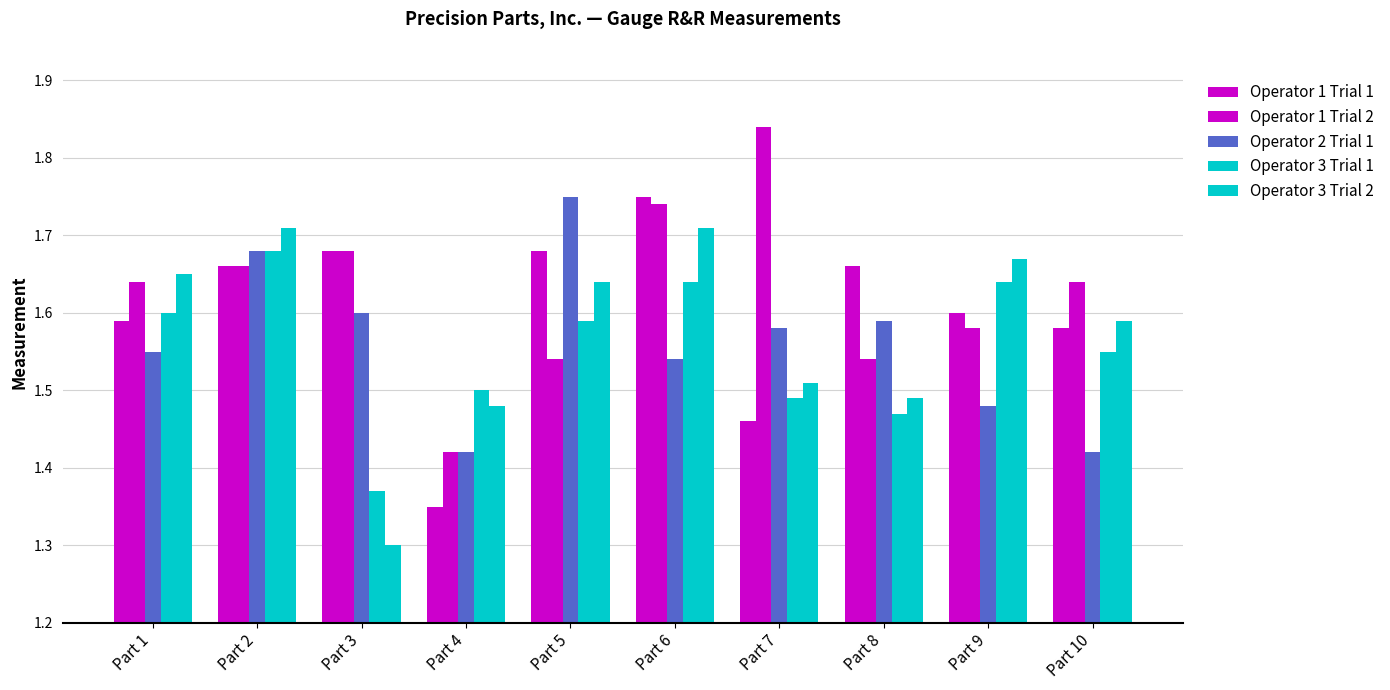

Count the Operator 1 Trial 2 values in the range 1 to 2.

10